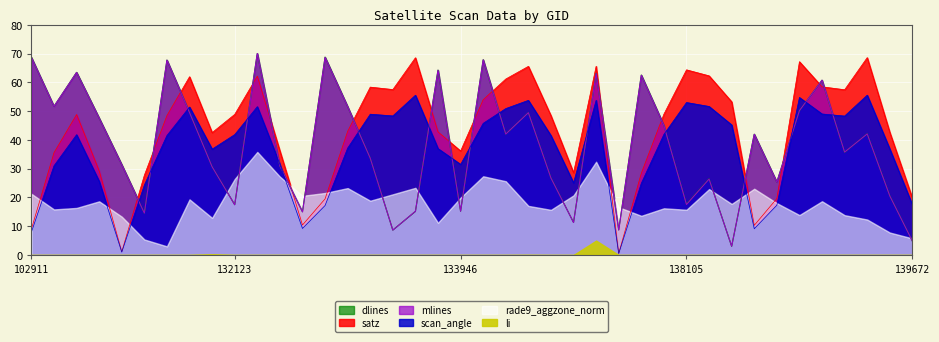

What is the maximum value for mlines?

70.0